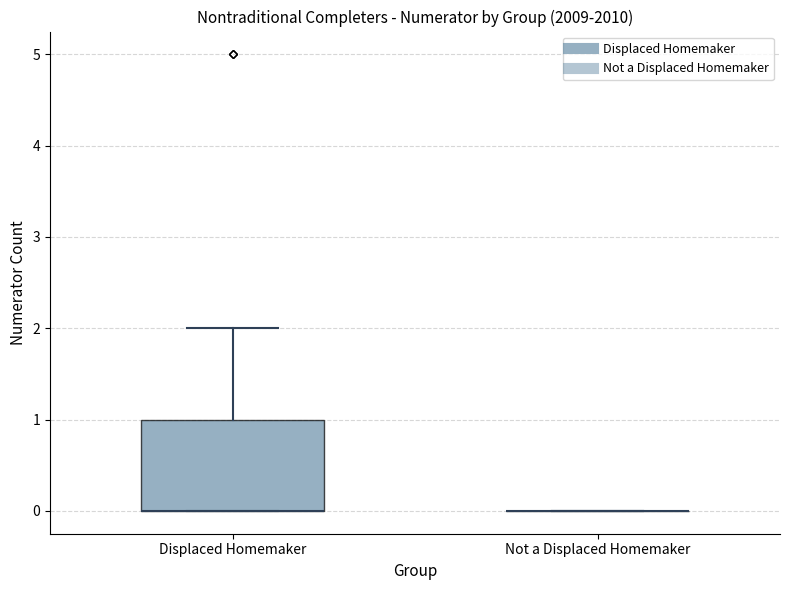

Reading left to right, transcribe this box plot: for each box, give where its median line is, the range the box spans, and where its two whiskers end, as read against the y-axis. The values are not printed on the chart, so give them approximately, as read against the axis.

Displaced Homemaker: median 0 (drawn on the box's lower edge), box 0 to 1, whiskers 0 to 2
Not a Displaced Homemaker: box collapsed to a line at 0, whiskers 0 to 0